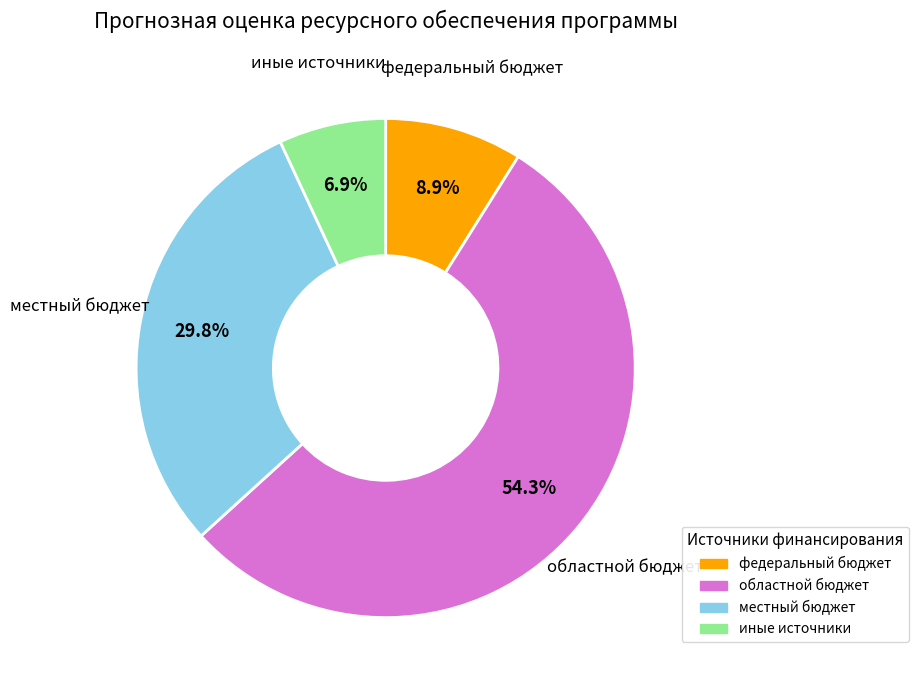

Is there a majority slice in this chart?

Yes